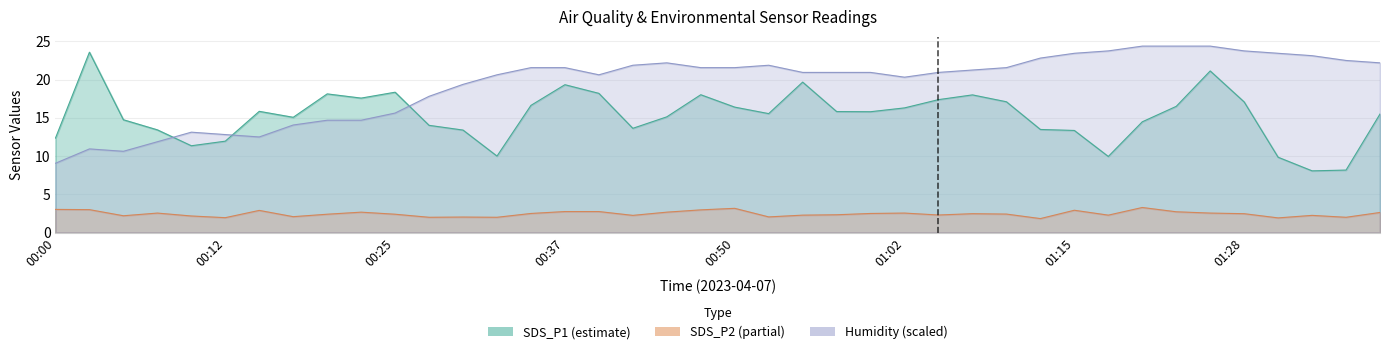

Reading right to left, what are all the values shown in this chart?

SDS_P1: 01:39=15.5	01:36=8.2	01:33=8.1	01:31=9.8	01:28=17.1	01:25=21.1	01:23=16.5	01:20=14.5	01:18=9.9	01:15=13.3	01:13=13.5	01:10=17.1	01:07=18.0	01:05=17.4	01:02=16.3	01:00=15.8	00:57=15.8	00:55=19.7	00:52=15.6	00:50=16.4	00:47=18.0	00:45=15.1	00:42=13.6	00:40=18.2	00:37=19.3	00:35=16.6	00:32=10.0	00:30=13.4	00:27=14.0	00:25=18.4	00:22=17.6	00:20=18.1	00:17=15.1	00:15=15.8	00:12=11.9	00:10=11.3	00:07=13.4	00:05=14.8	00:02=23.6	00:00=12.3
SDS_P2: 01:39=2.6	01:36=2.0	01:33=2.2	01:31=1.9	01:28=2.5	01:25=2.5	01:23=2.7	01:20=3.3	01:18=2.3	01:15=2.9	01:13=1.8	01:10=2.4	01:07=2.5	01:05=2.3	01:02=2.5	01:00=2.5	00:57=2.3	00:55=2.3	00:52=2.0	00:50=3.2	00:47=3.0	00:45=2.7	00:42=2.2	00:40=2.8	00:37=2.8	00:35=2.5	00:32=2.0	00:30=2.0	00:27=2.0	00:25=2.4	00:22=2.7	00:20=2.4	00:17=2.1	00:15=2.9	00:12=1.9	00:10=2.2	00:07=2.5	00:05=2.2	00:02=3.0	00:00=3.0
Humidity: 01:39=22.2	01:36=22.5	01:33=23.1	01:31=23.4	01:28=23.7	01:25=24.4	01:23=24.4	01:20=24.4	01:18=23.7	01:15=23.4	01:13=22.8	01:10=21.6	01:07=21.2	01:05=20.9	01:02=20.3	01:00=20.9	00:57=20.9	00:55=20.9	00:52=21.9	00:50=21.6	00:47=21.6	00:45=22.2	00:42=21.9	00:40=20.6	00:37=21.6	00:35=21.6	00:32=20.6	00:30=19.4	00:27=17.8	00:25=15.6	00:22=14.7	00:20=14.7	00:17=14.1	00:15=12.5	00:12=12.8	00:10=13.1	00:07=11.9	00:05=10.6	00:02=10.9	00:00=9.1